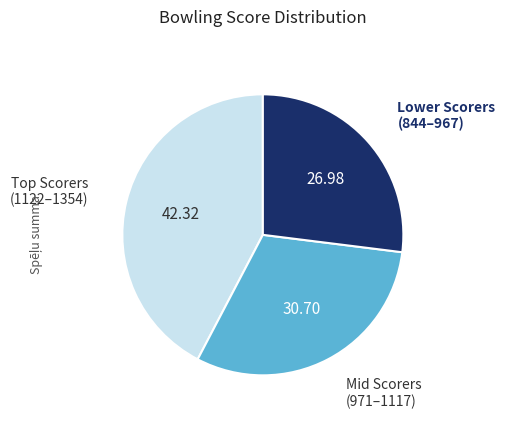

Is there a majority slice in this chart?

No